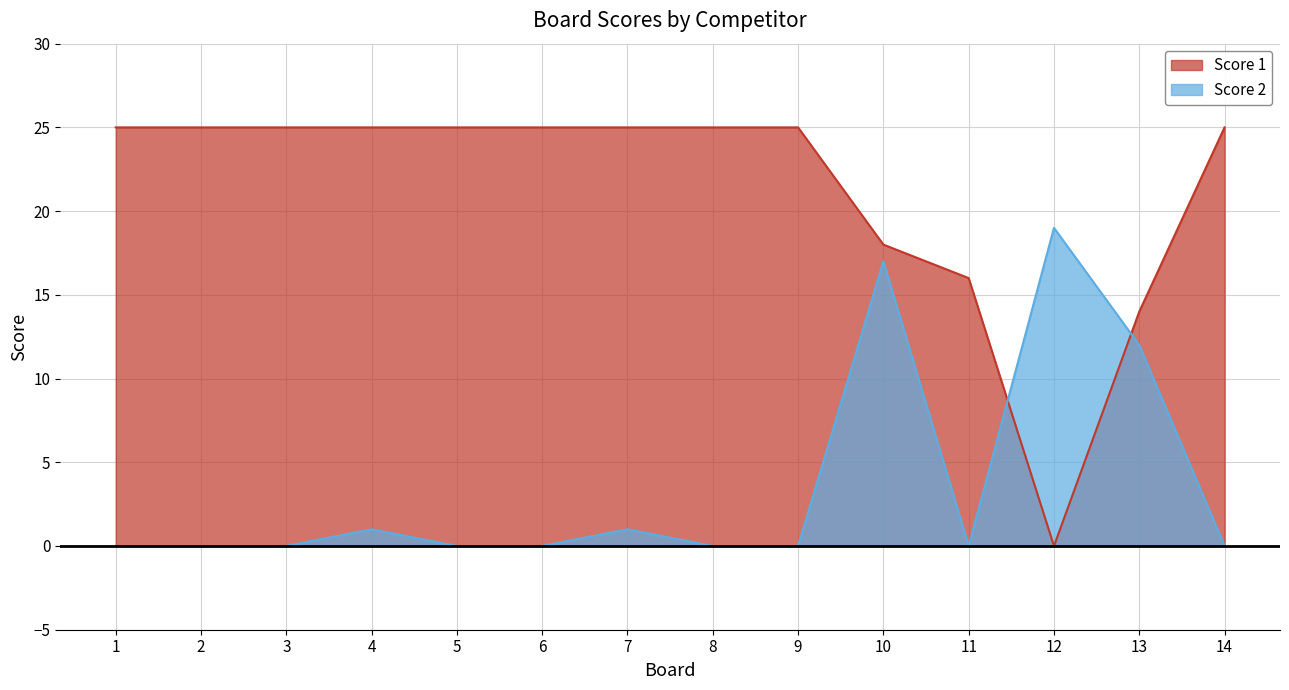

At which category is the sum across all series the highest?

10